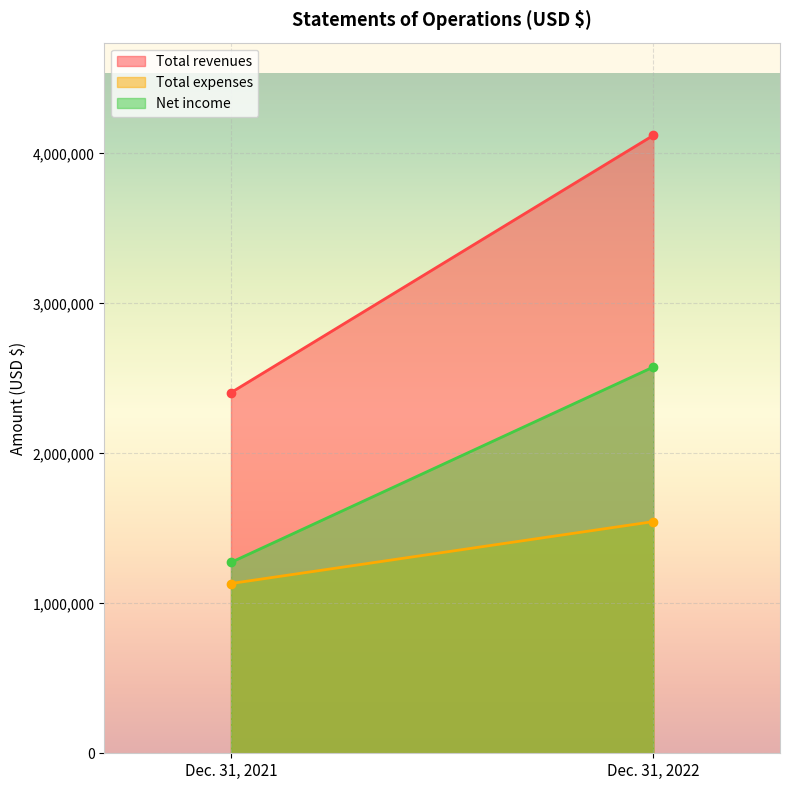

Is the value of Total expenses at Dec. 31, 2021 greater than the value of Total revenues at Dec. 31, 2021?

No